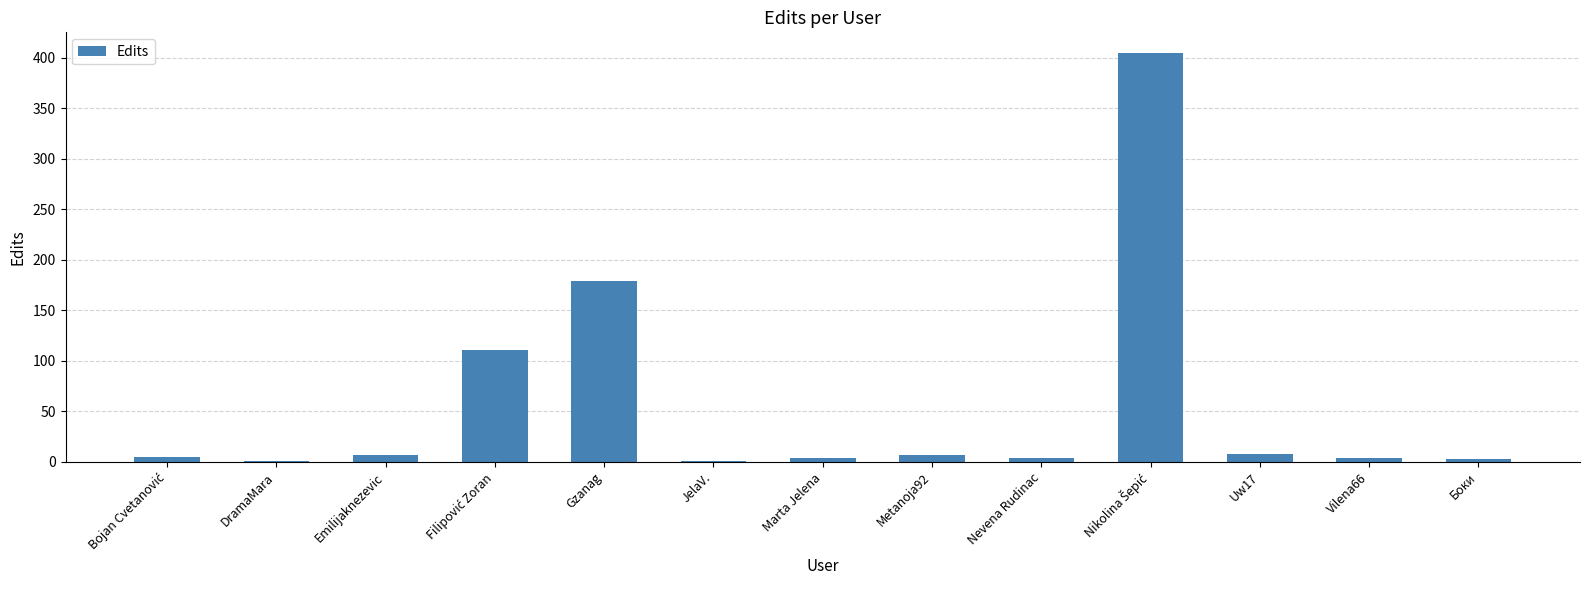

Where is the data nearest to the value 203?

Gzanag